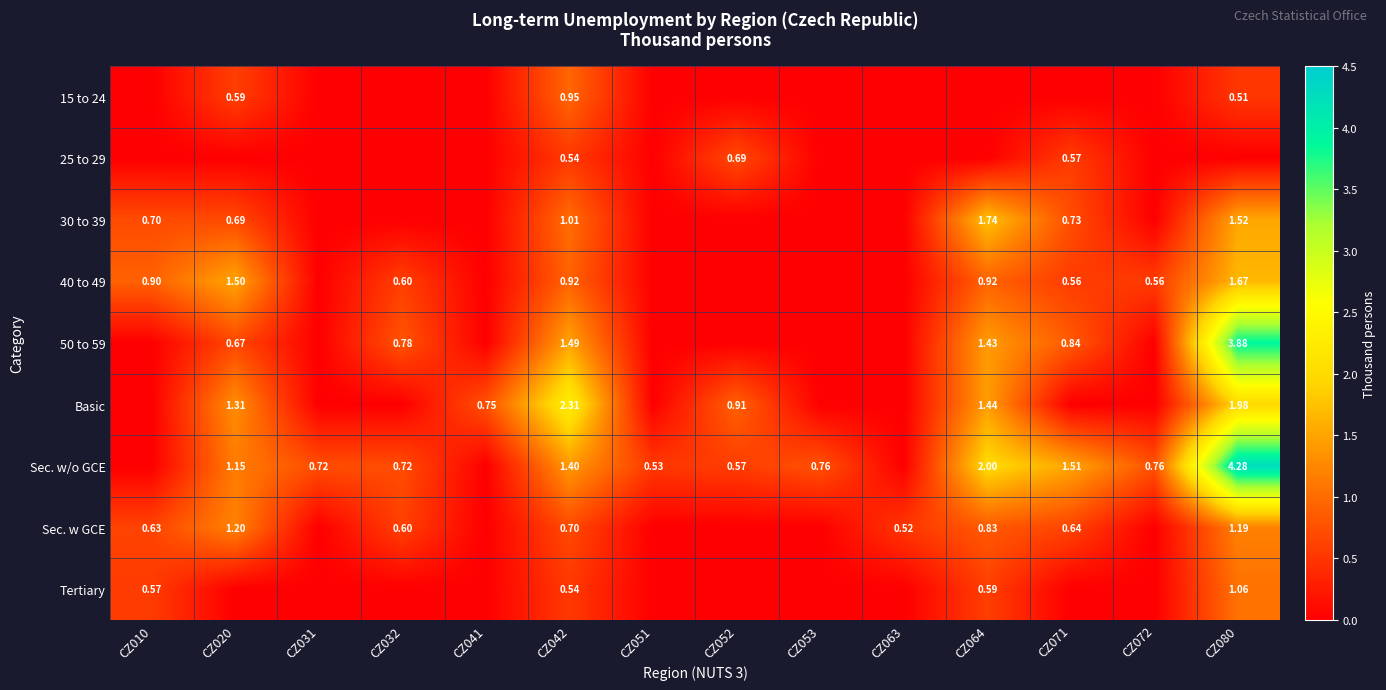

At which label does 30 to 39 reach its peak?

CZ064